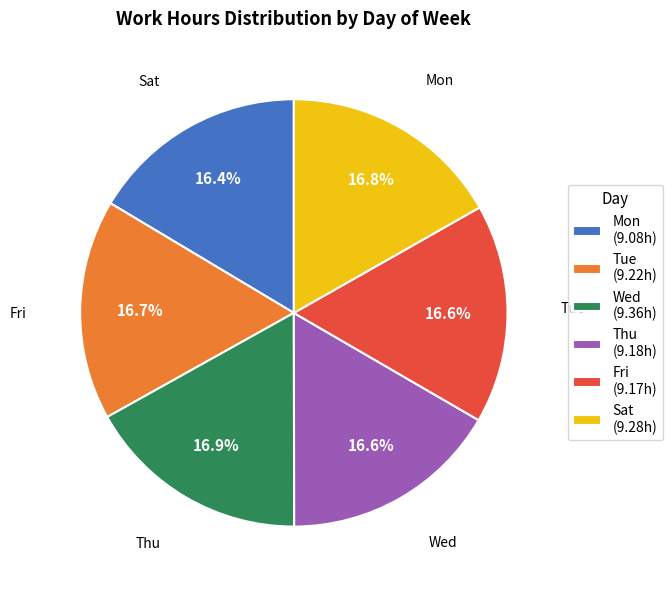

True or false: Wed accounts for 17% of the total.

True